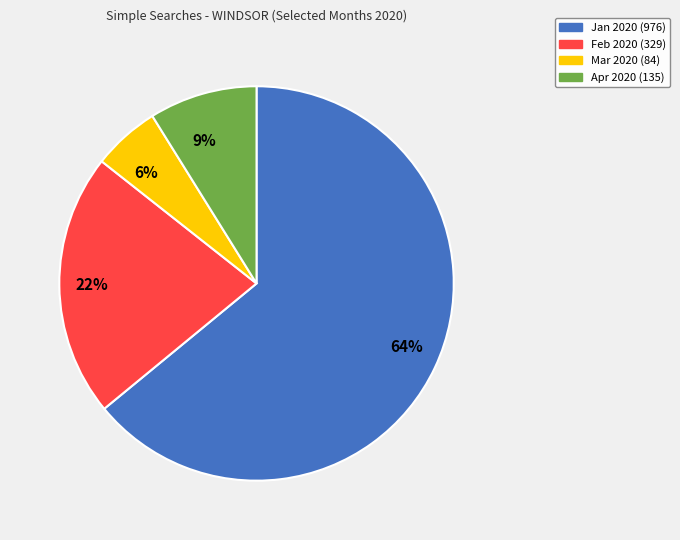

Which category accounts for the majority?

Jan 2020 (976)